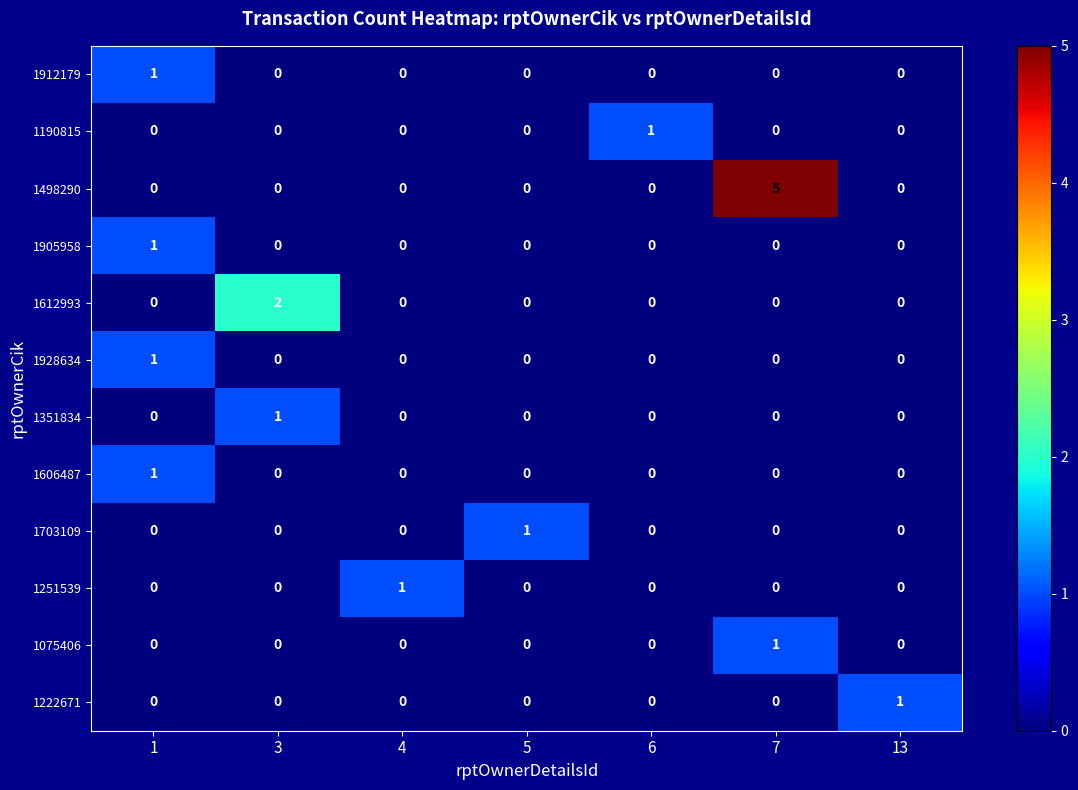

What is the total value across all series at 3?

3